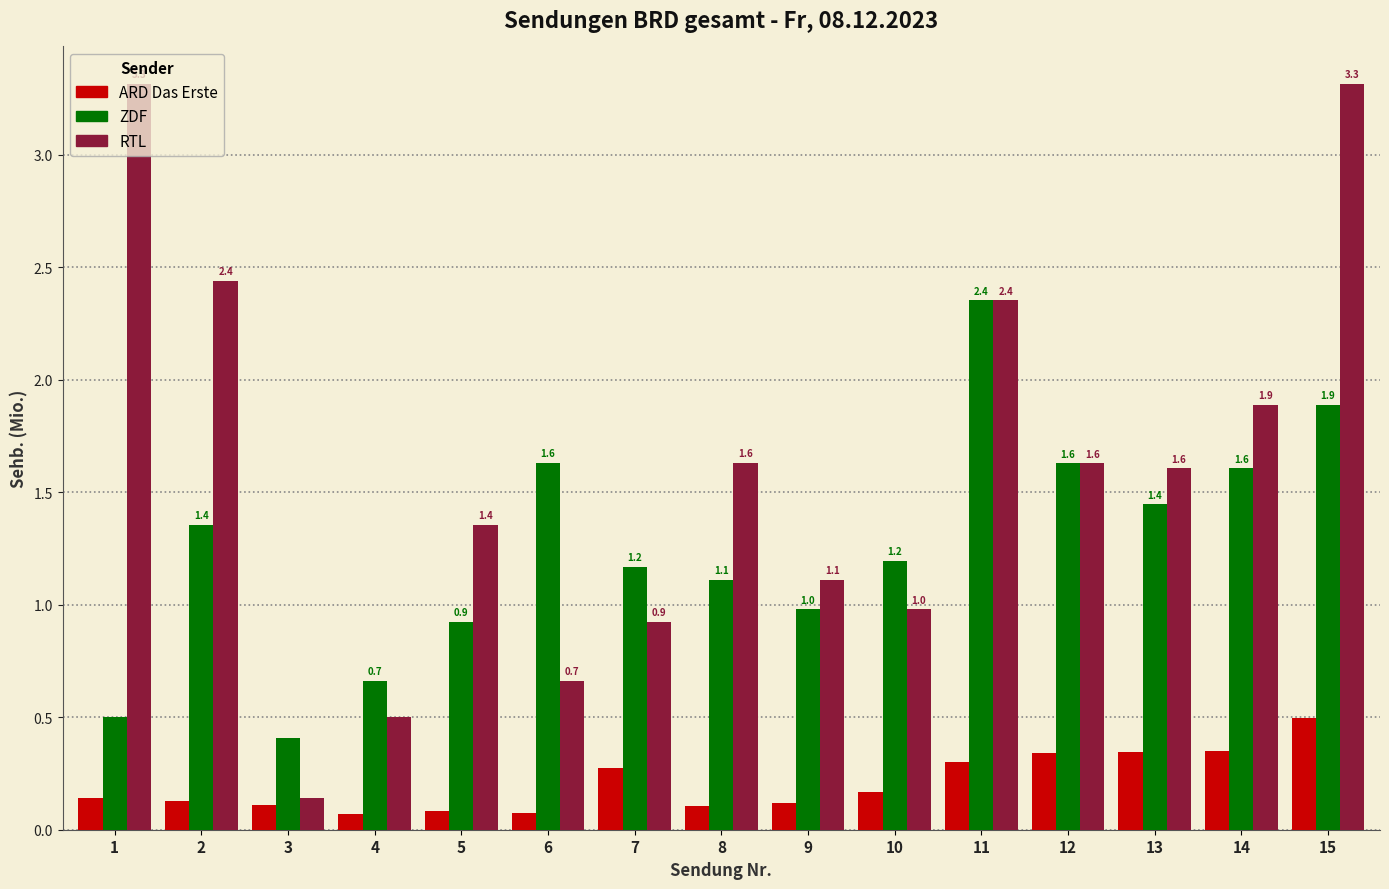

What is the spread (max minus min) of values at 1?

3.2